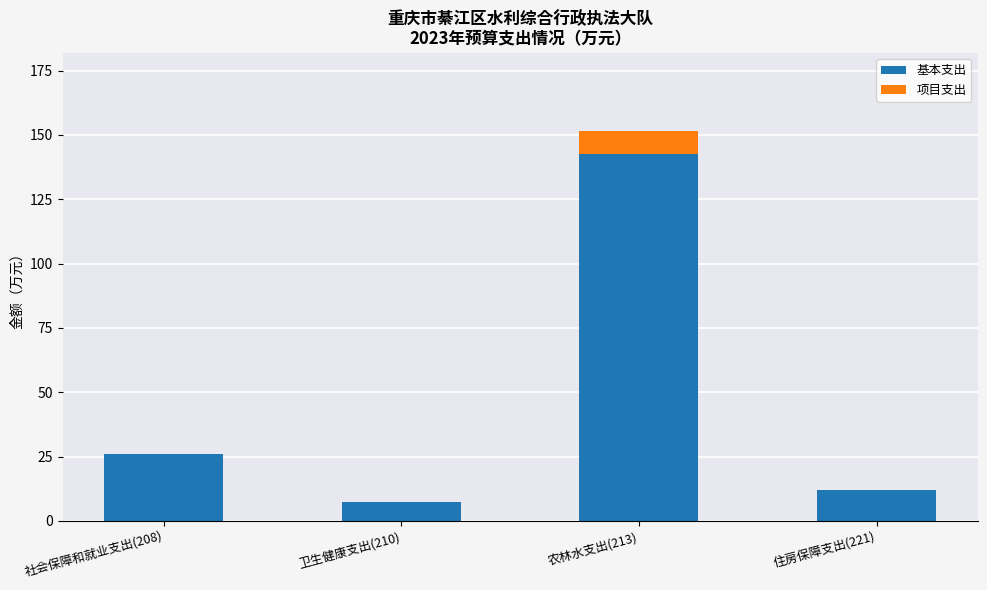

What is the sum of the 基本支出 values at 社会保障和就业支出(208) and 农林水支出(213)?

168.4